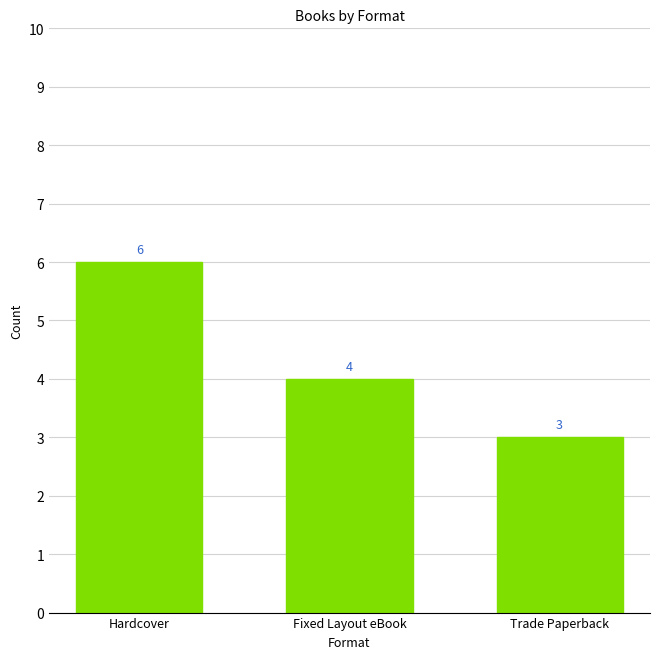

Reading right to left, what are all the values shown in this chart?

3	4	6